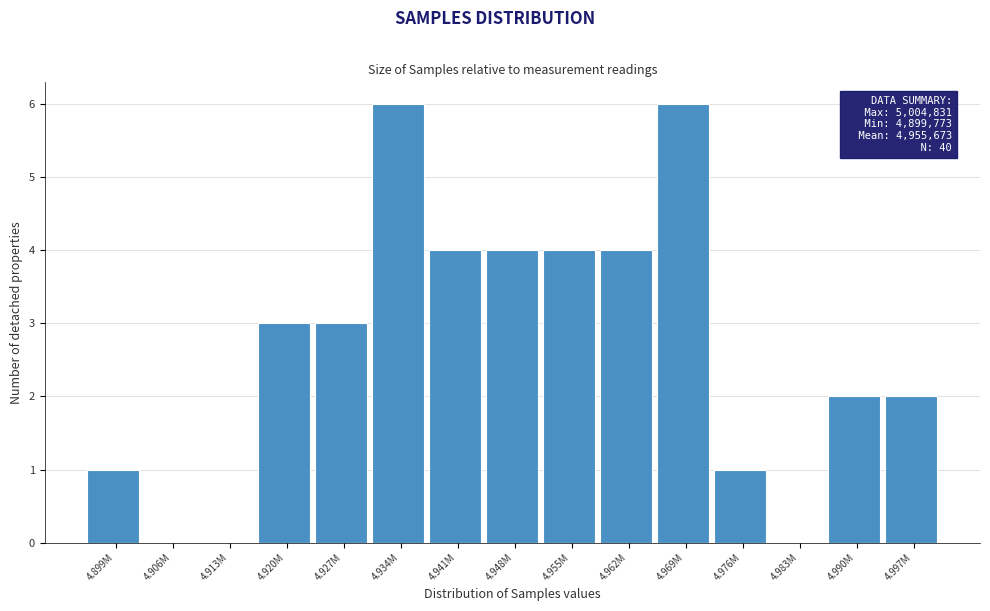

Reading right to left, extract all data points from this chart.

4.997M=2	4.990M=2	4.983M=0	4.976M=1	4.969M=6	4.962M=4	4.955M=4	4.948M=4	4.941M=4	4.934M=6	4.927M=3	4.920M=3	4.913M=0	4.906M=0	4.899M=1